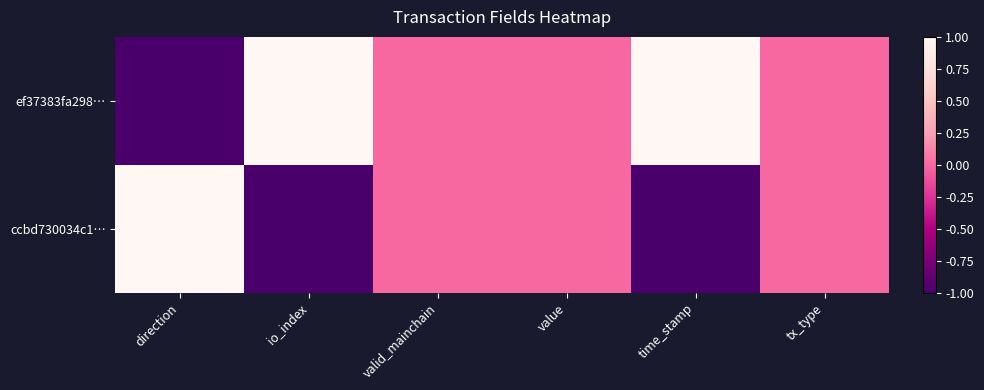

Which category has the lowest value across all series?

direction